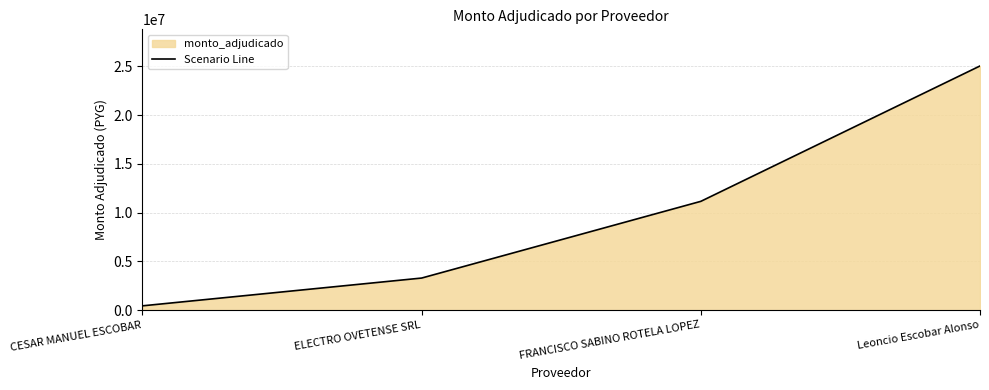

What is the average value?

9985000